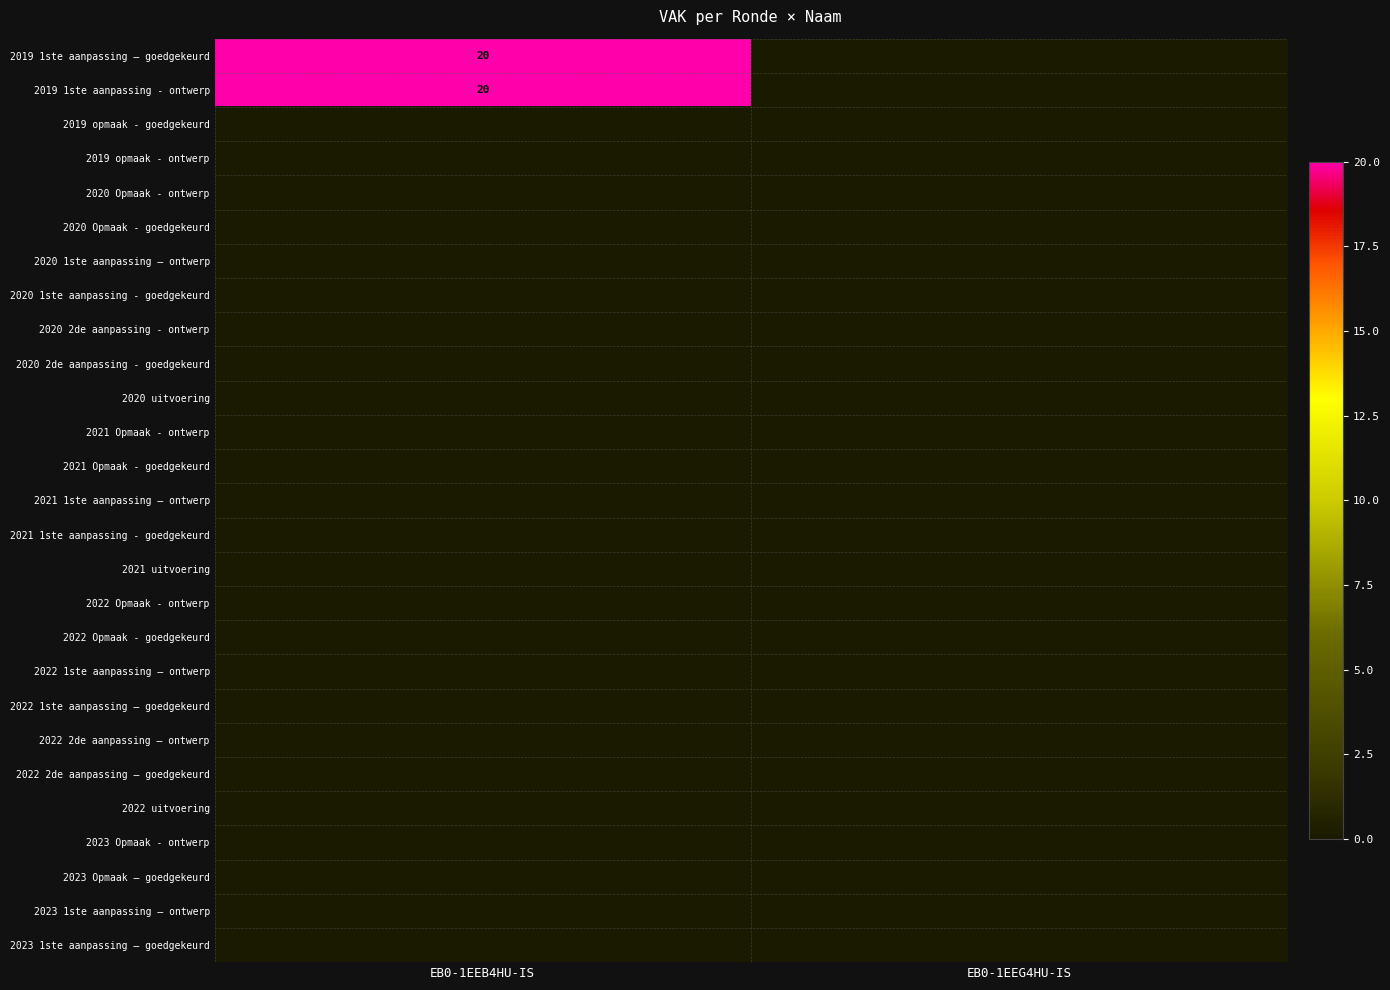

Where is 2019 1ste aanpassing – goedgekeurd nearest to the value 10?

EB0-1EEB4HU-IS